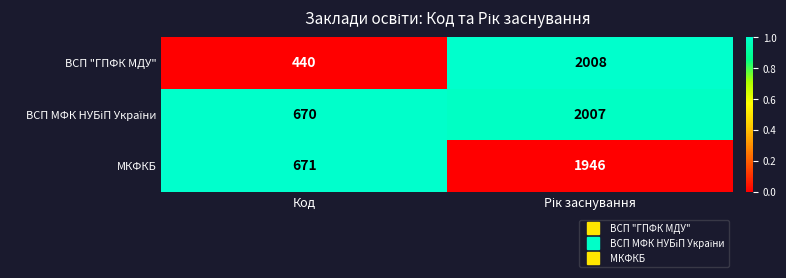

True or false: ВСП "ГПФК МДУ" has a value of 603 at Код.

False